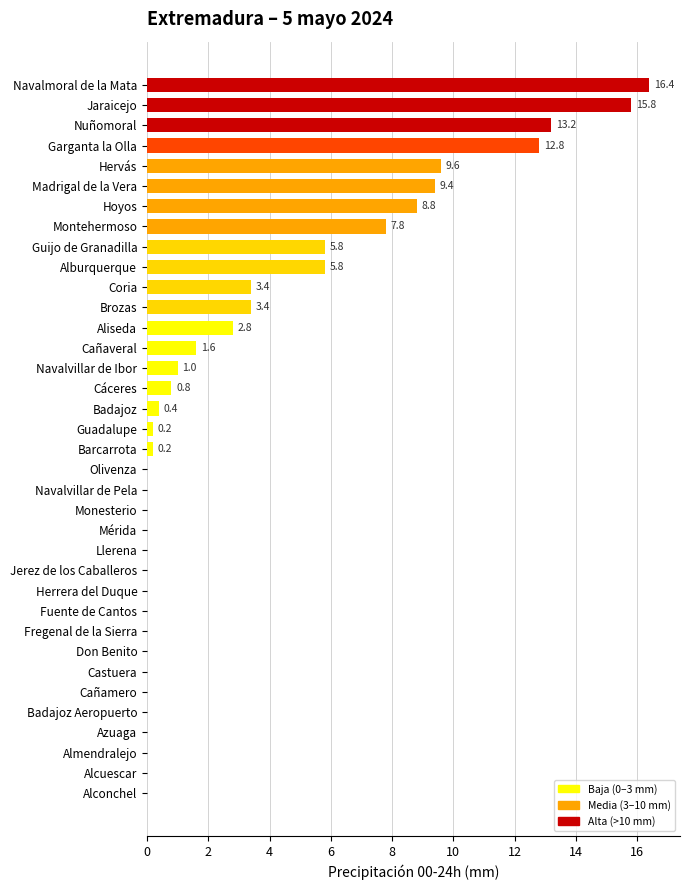

Count the number of data series in this chart.

1